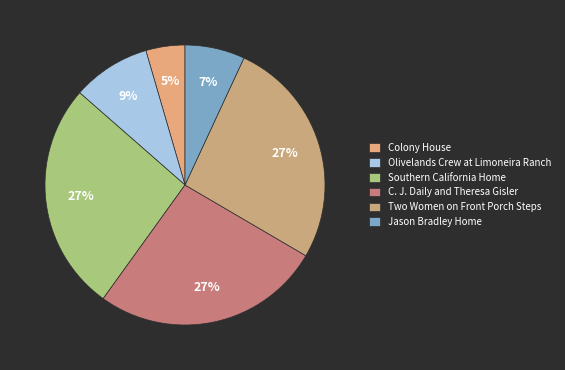

Count the number of slices in the pie.

6